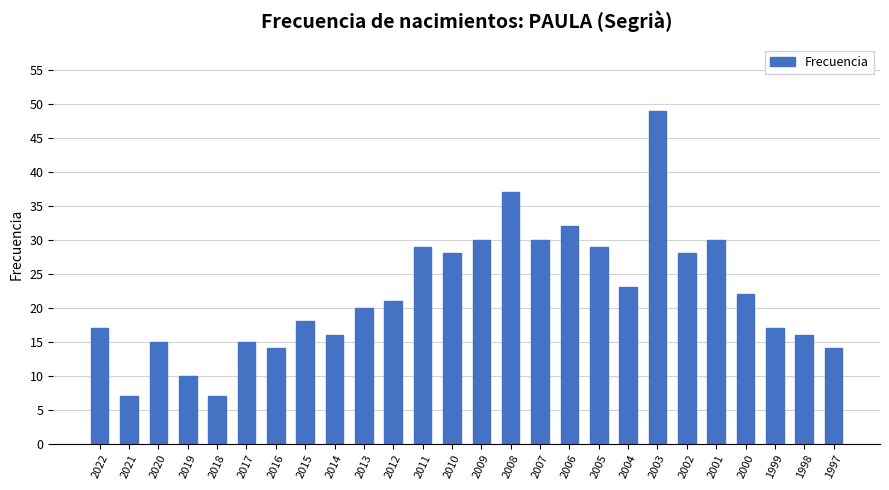

Reading right to left, list all the values displayed in this chart.

14	16	17	22	30	28	49	23	29	32	30	37	30	28	29	21	20	16	18	14	15	7	10	15	7	17